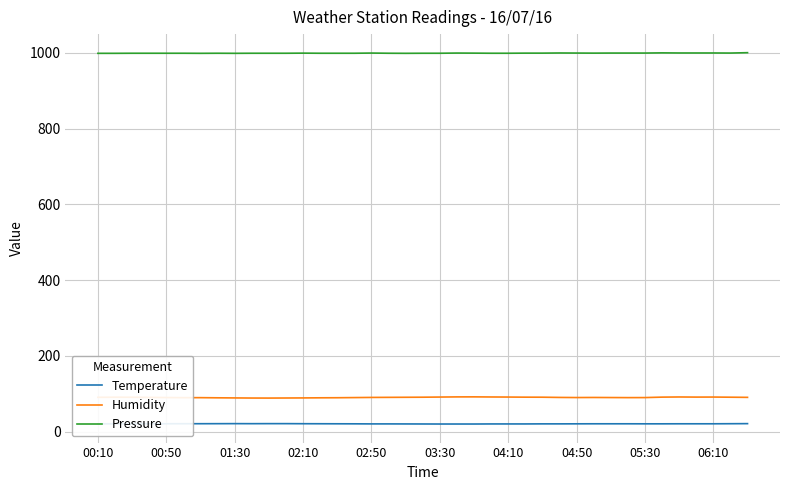

What is the greatest value displayed?

1000.8